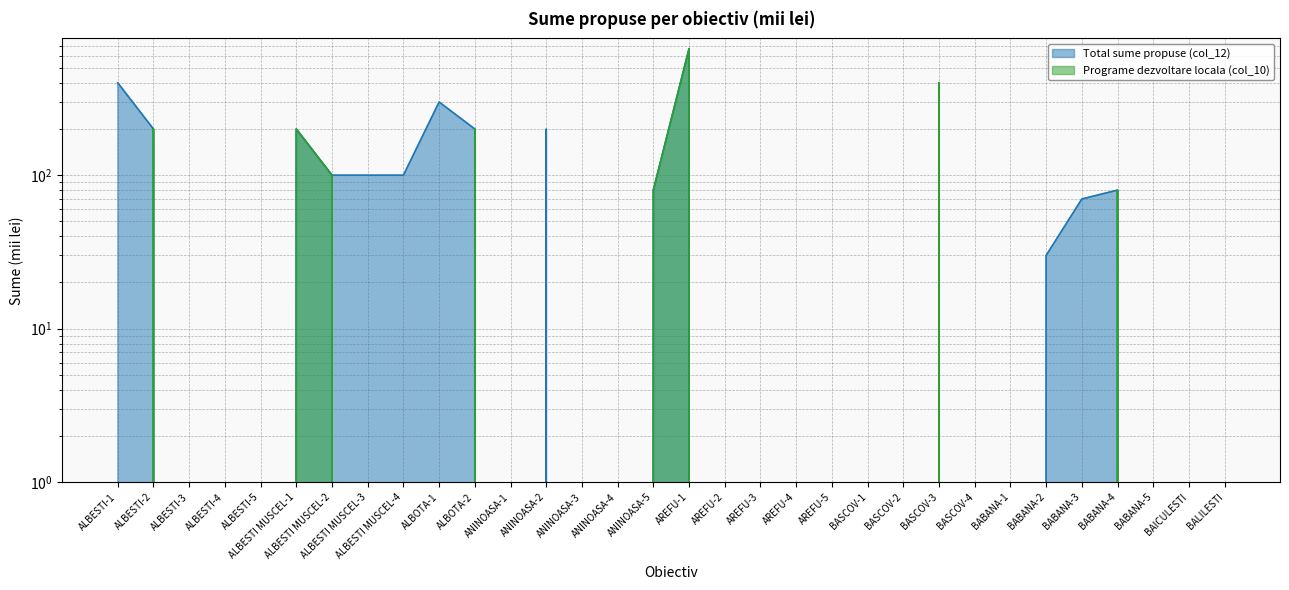

In Total sume propuse (col_12), how many points are lower than both neighbors (excluding endpoints)?

1